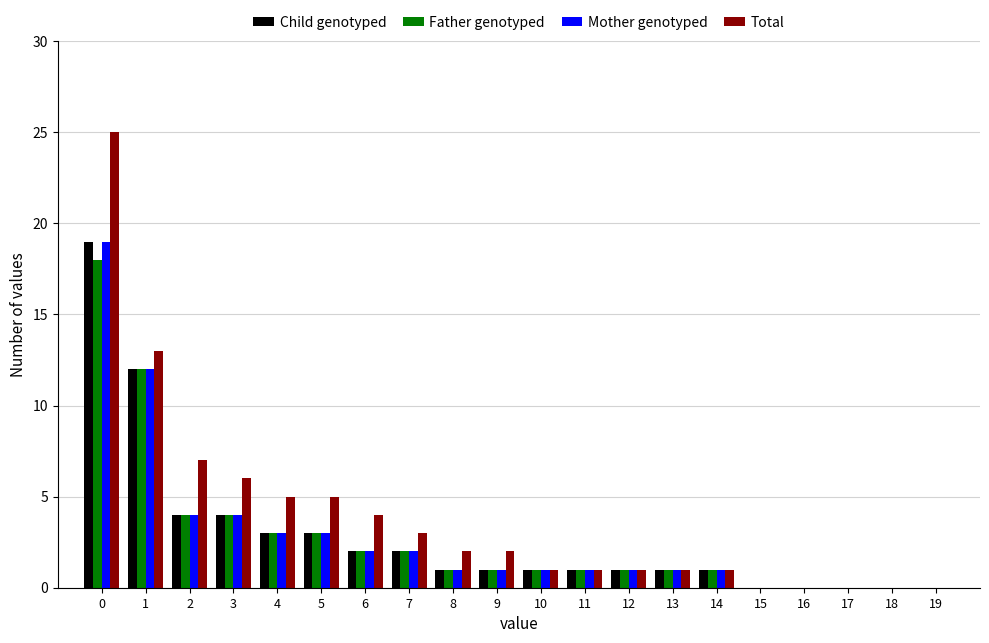

What are all the series names shown in the legend?

Child genotyped, Father genotyped, Mother genotyped, Total